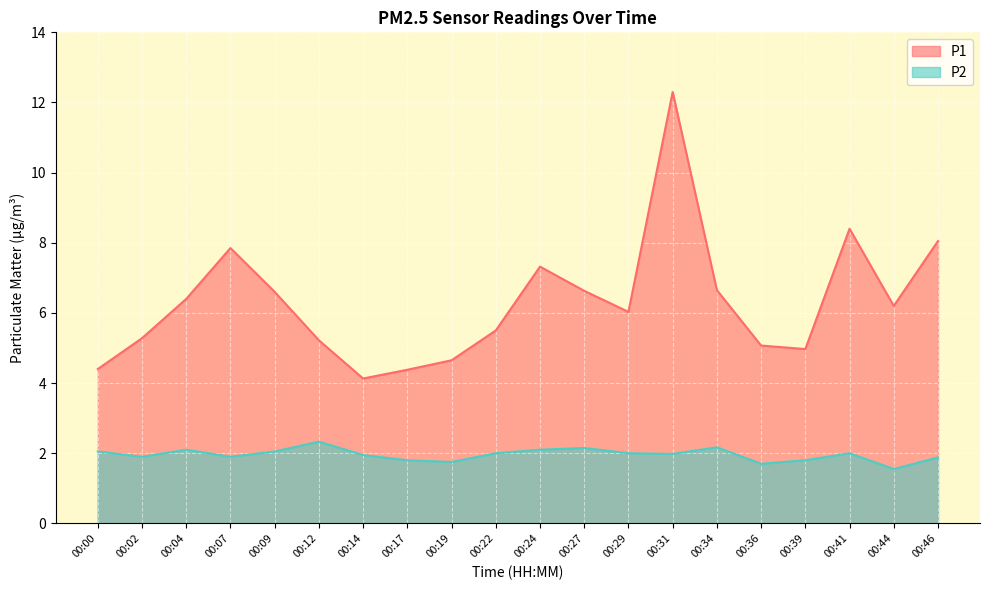

Does the chart display data point markers on the line(s)?

No